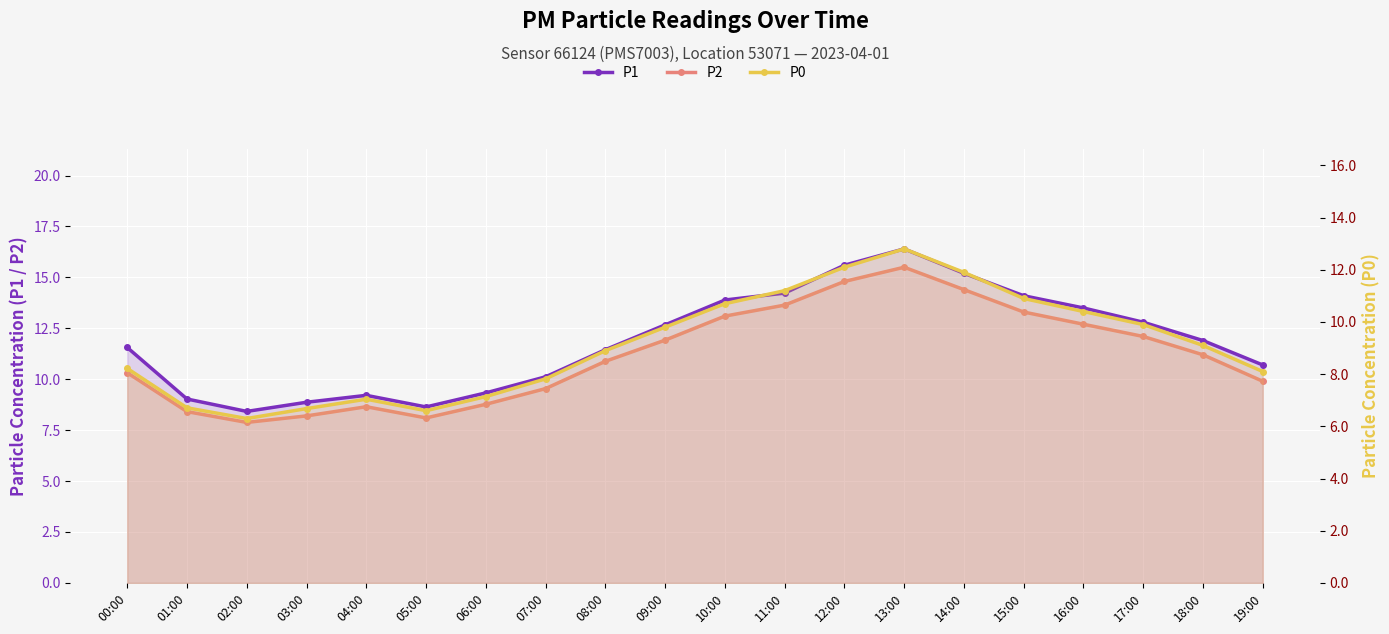

What is the approximate value of P0 at 02:00?

6.3